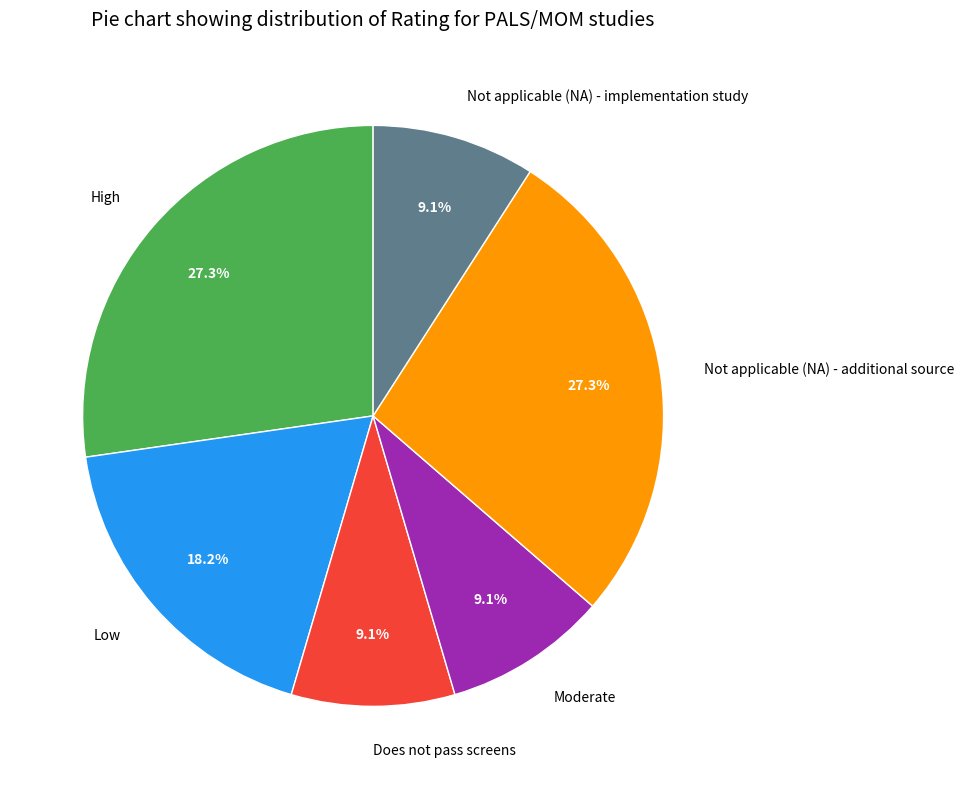

Does any single category account for the majority?

No